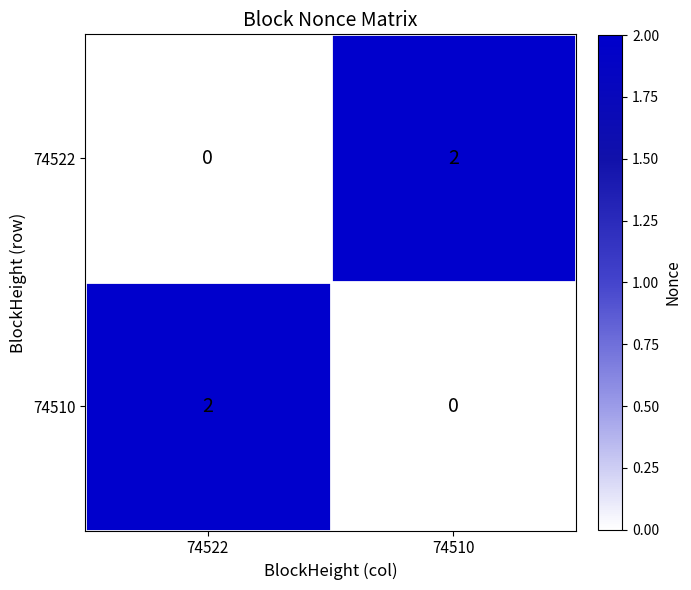

Is the value of 74522 at 74510 greater than the value of 74510 at 74510?

Yes